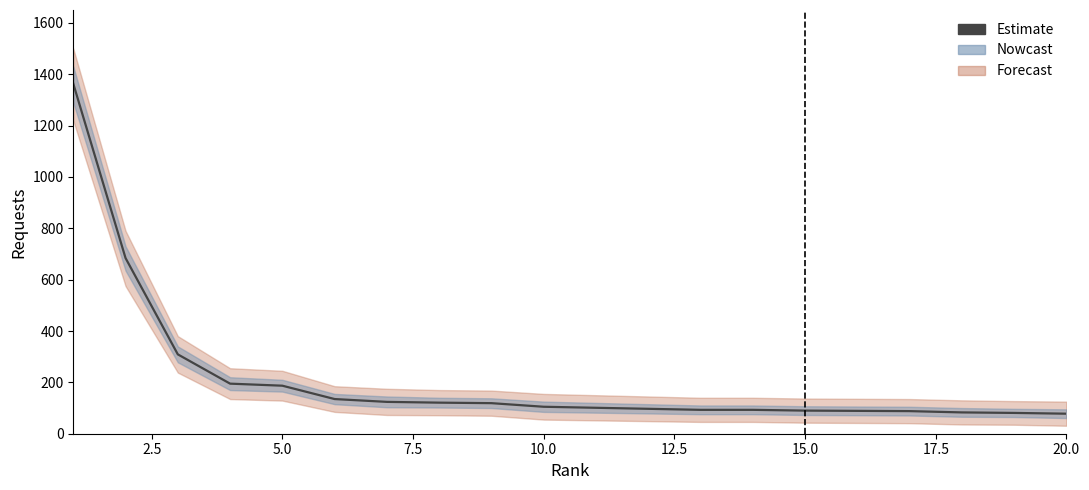

True or false: the data has more than 0 interior local peaks.

False